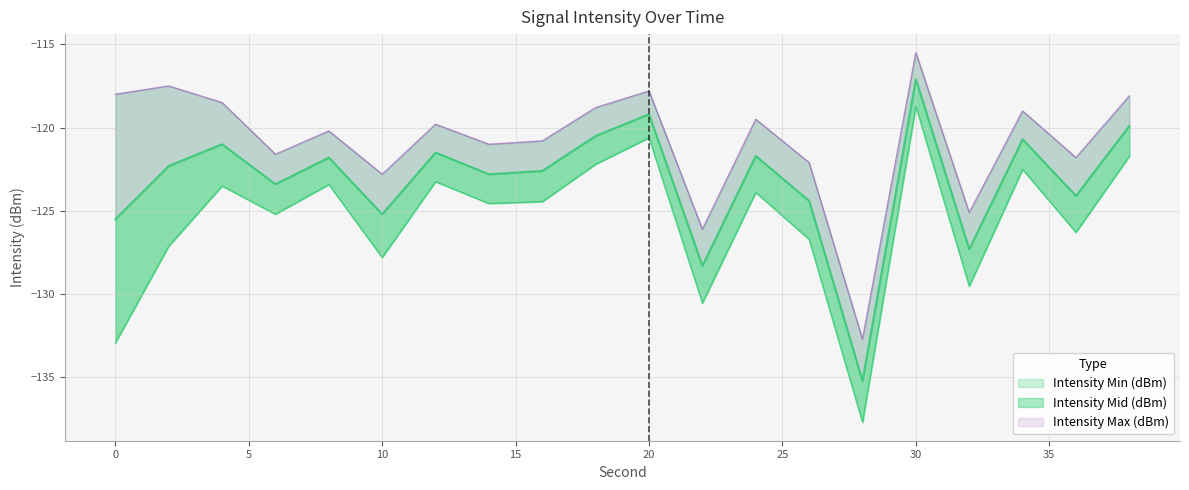

True or false: Intensity Mid (dBm) and Intensity Max (dBm) cross at least once.

False